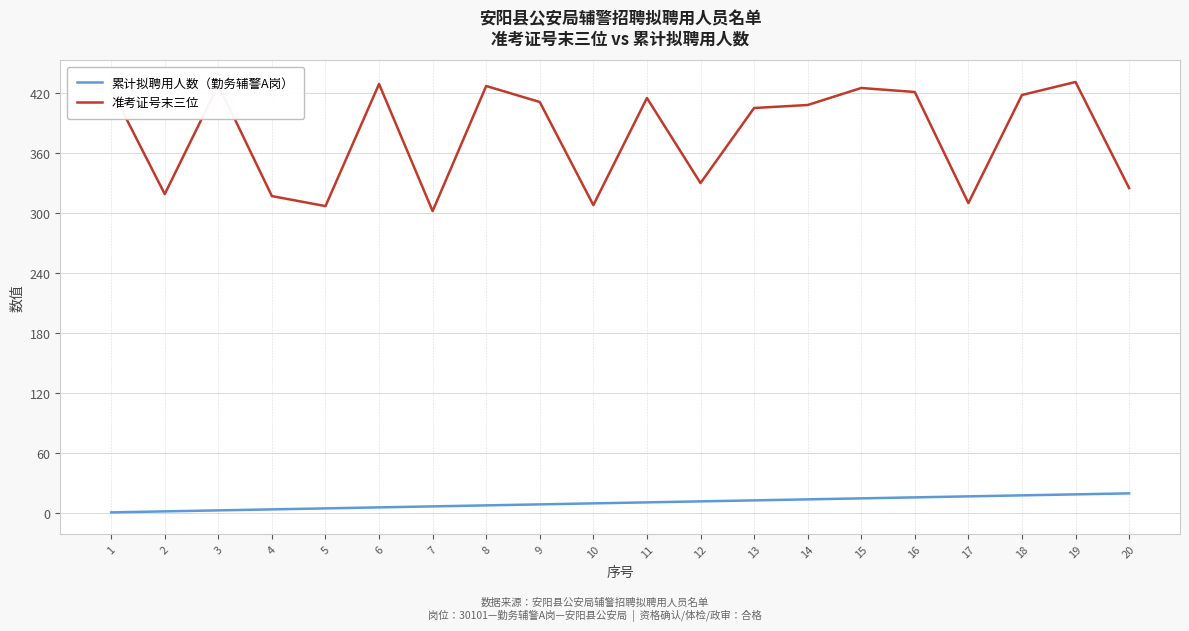

List the series in order of their overall mean, lowest first.

累计拟聘用人数（勤务辅警A岗）, 准考证号末三位